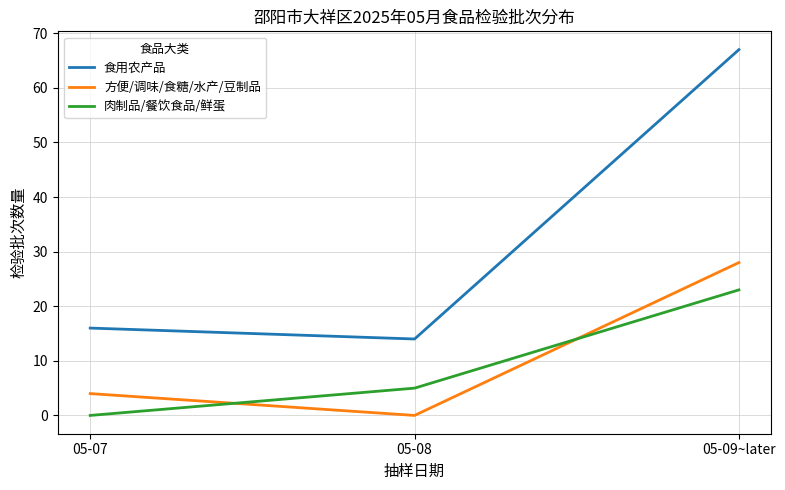

At which category is the sum across all series the highest?

05-09~later